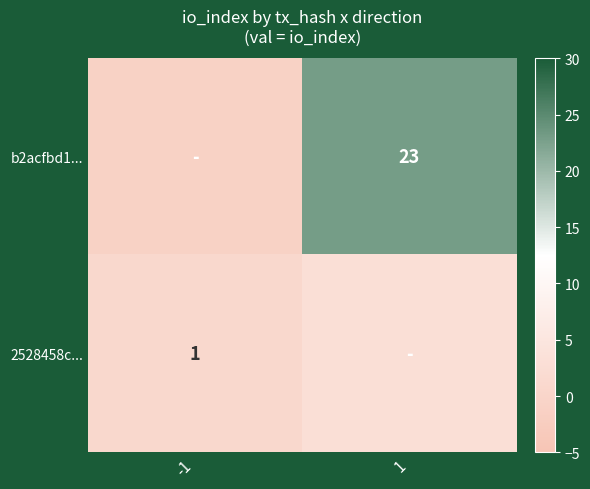

Is it true that b2acfbd1... equals 39 at 1?

False